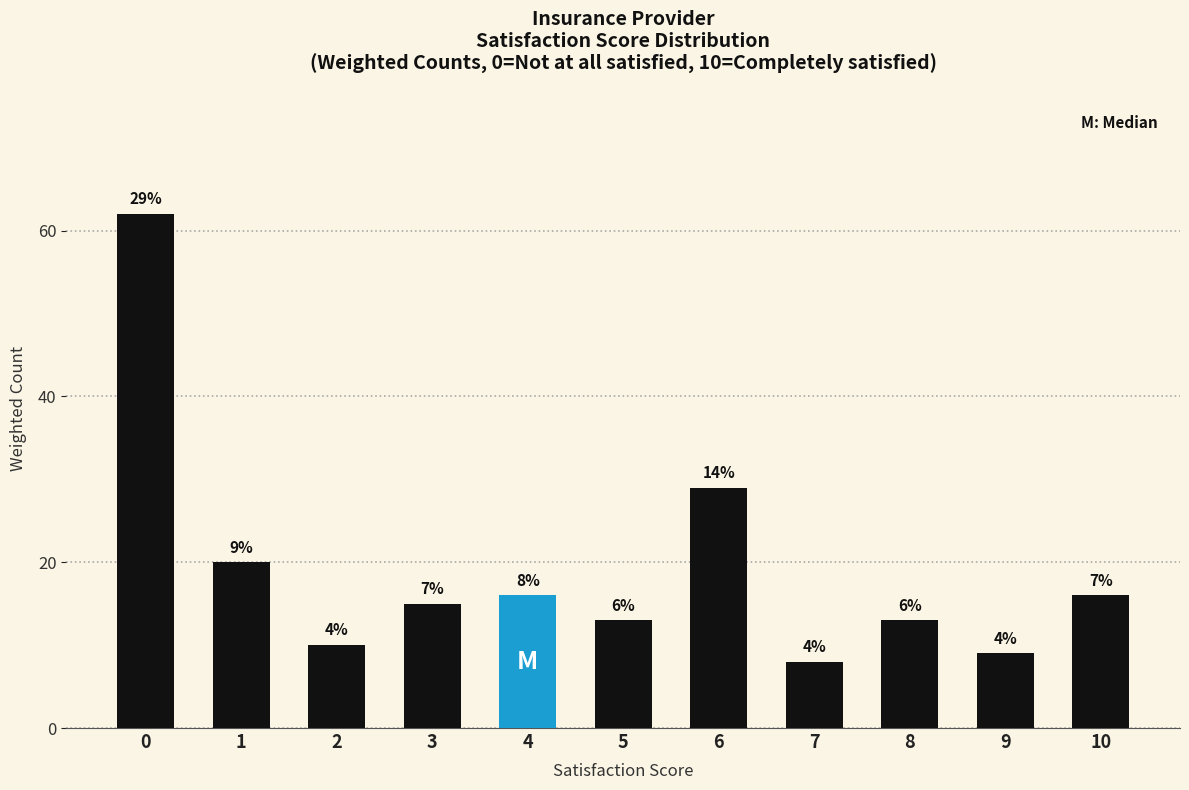

How many bars are there in total?

11